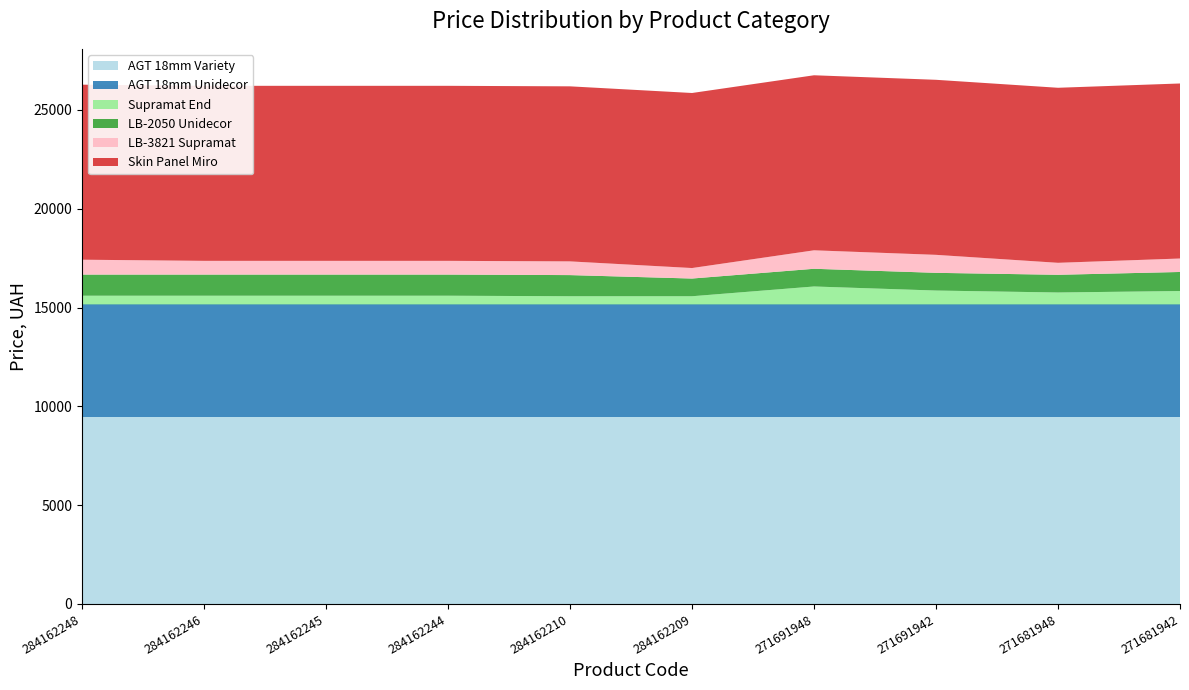

Reading right to left, extract all data points from this chart.

AGT 18mm Variety: 271681942=9480.1	271681948=9480.1	271691942=9480.1	271691948=9480.1	284162209=9480.1	284162210=9480.1	284162244=9480.1	284162245=9480.1	284162246=9480.1	284162248=9480.1
AGT 18mm Unidecor: 271681942=5673.8	271681948=5673.8	271691942=5673.8	271691948=5673.8	284162209=5673.8	284162210=5673.8	284162244=5673.8	284162245=5673.8	284162246=5673.8	284162248=5673.8
Supramat End: 271681942=681.0	271681948=606.1	271691942=705.1	271691948=910.4	284162209=416.6	284162210=416.6	284162244=443.1	284162245=443.1	284162246=443.1	284162248=443.1
LB-2050 Unidecor: 271681942=963.5	271681948=895.9	271691942=895.9	271691948=895.9	284162209=895.9	284162210=1069.8	284162244=1069.8	284162245=1069.8	284162246=1069.8	284162248=1069.8
LB-3821 Supramat: 271681942=681.0	271681948=606.1	271691942=910.4	271691948=934.5	284162209=531.3	284162210=694.3	284162244=694.3	284162245=694.3	284162246=694.3	284162248=752.2
Skin Panel Miro: 271681942=8856.7	271681948=8856.7	271691942=8856.7	271691948=8856.7	284162209=8856.7	284162210=8856.7	284162244=8856.7	284162245=8856.7	284162246=8856.7	284162248=8856.7